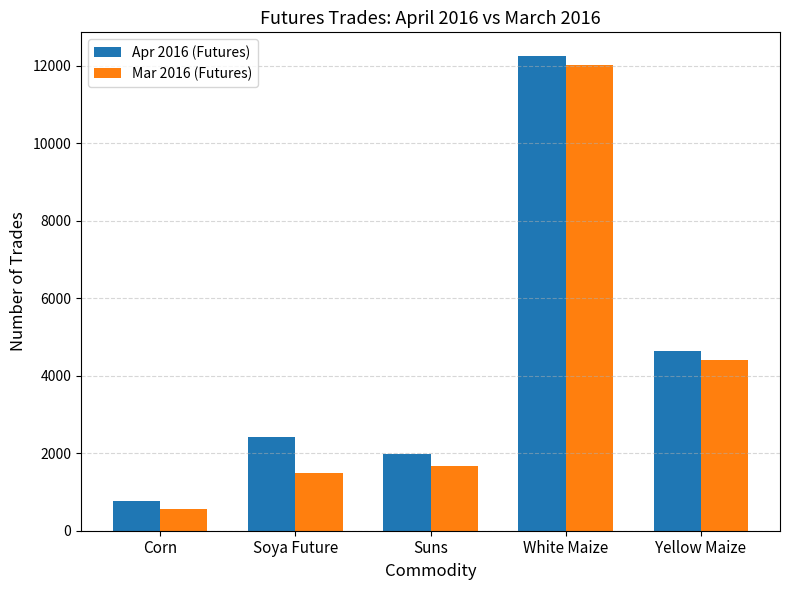

Which series has the largest total across all categories?

Apr 2016 (Futures)